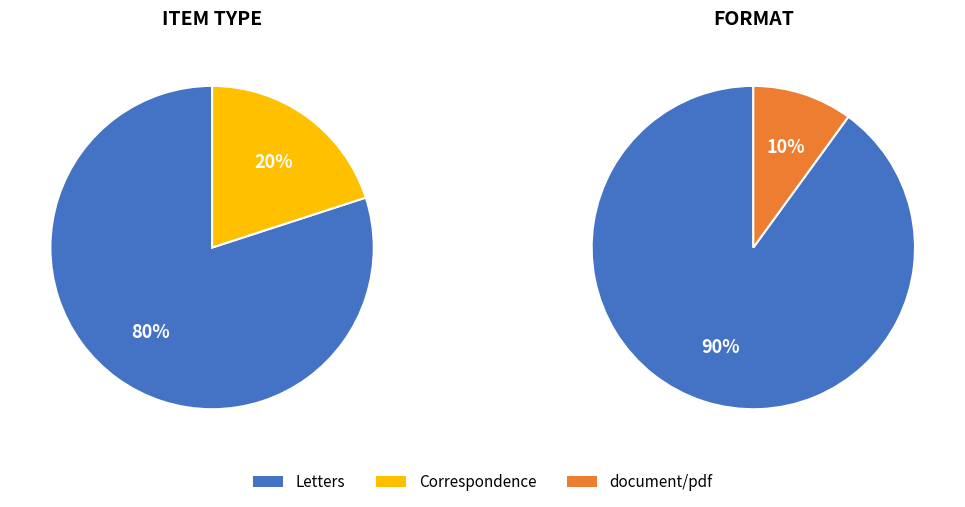

Is the sum of 1 and 4 greater than half?

No